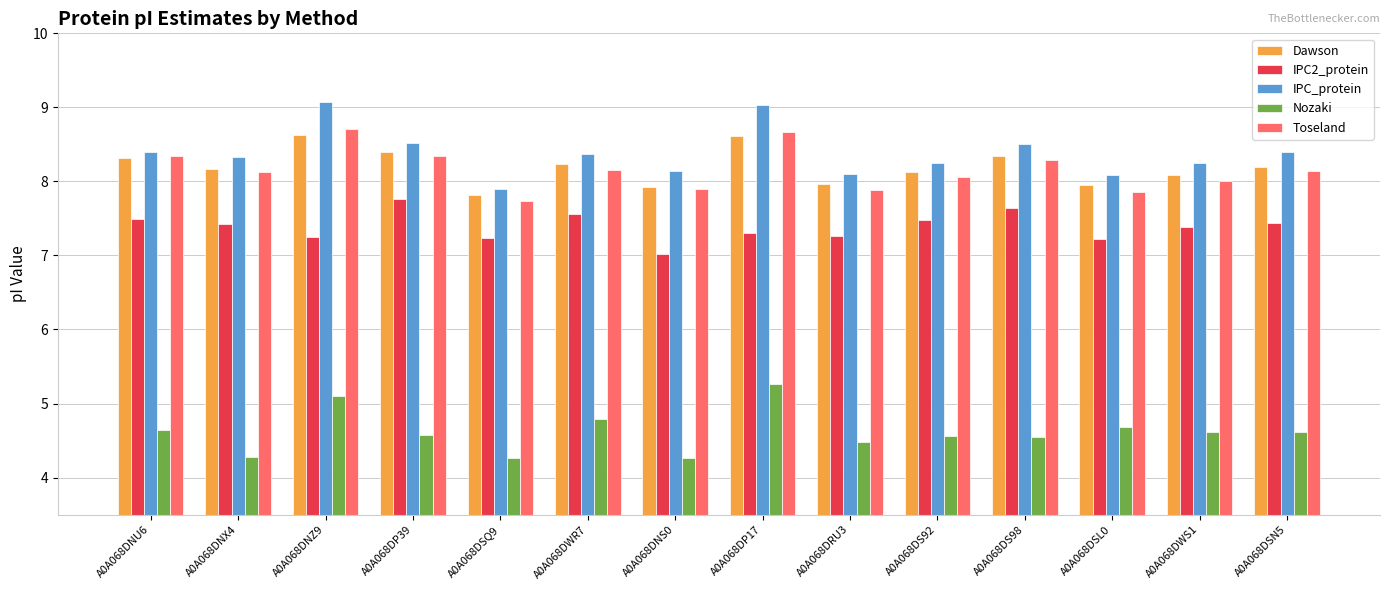

What is the maximum value shown in the chart?

9.1